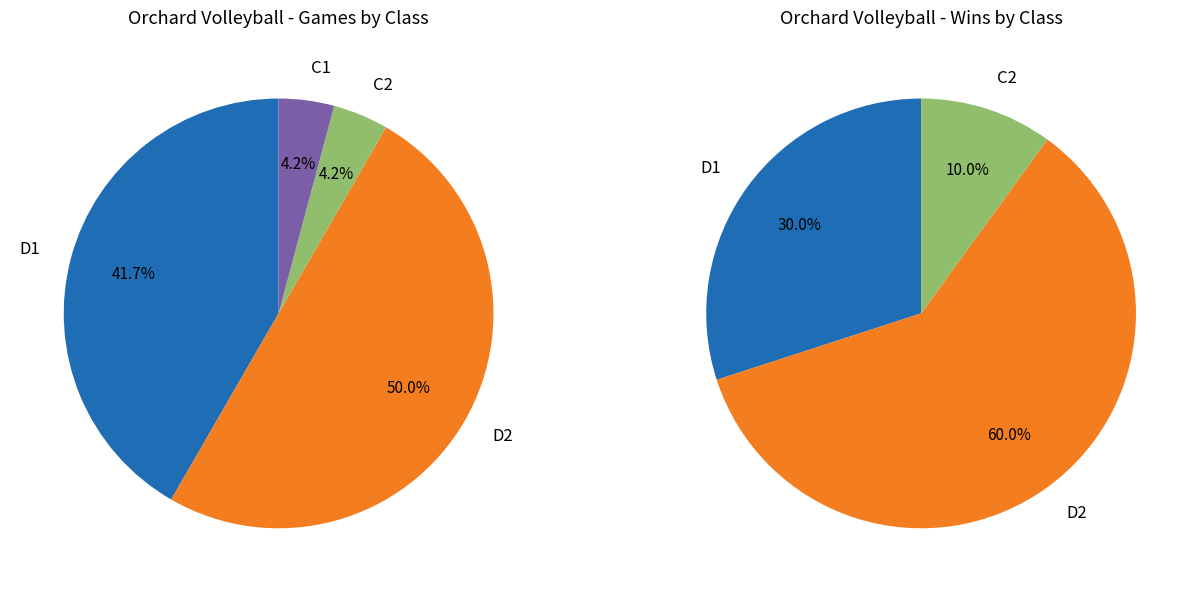

Is the sum of C2 and C1 greater than half?

No